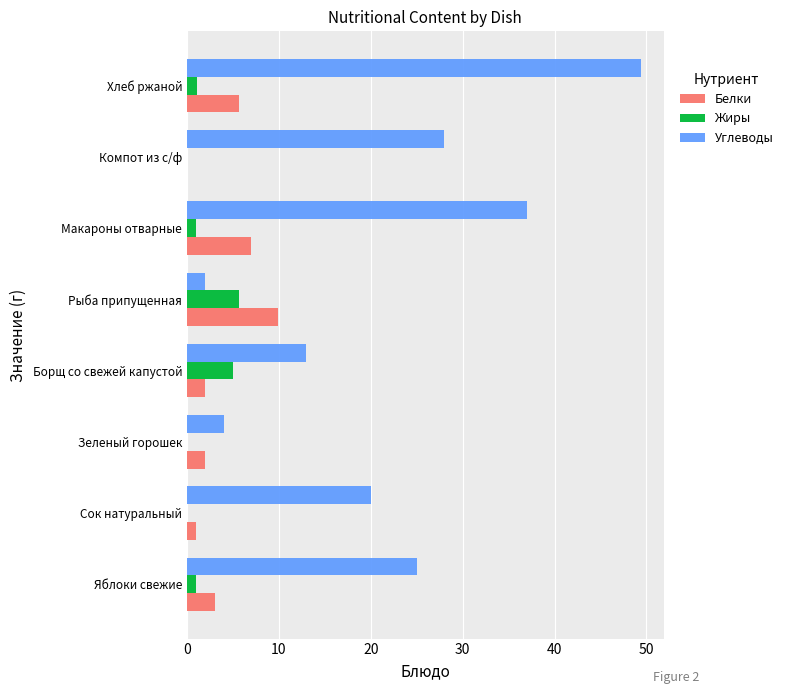

What is the sum of the Углеводы values at Рыба припущенная and Зеленый горошек?

6.0